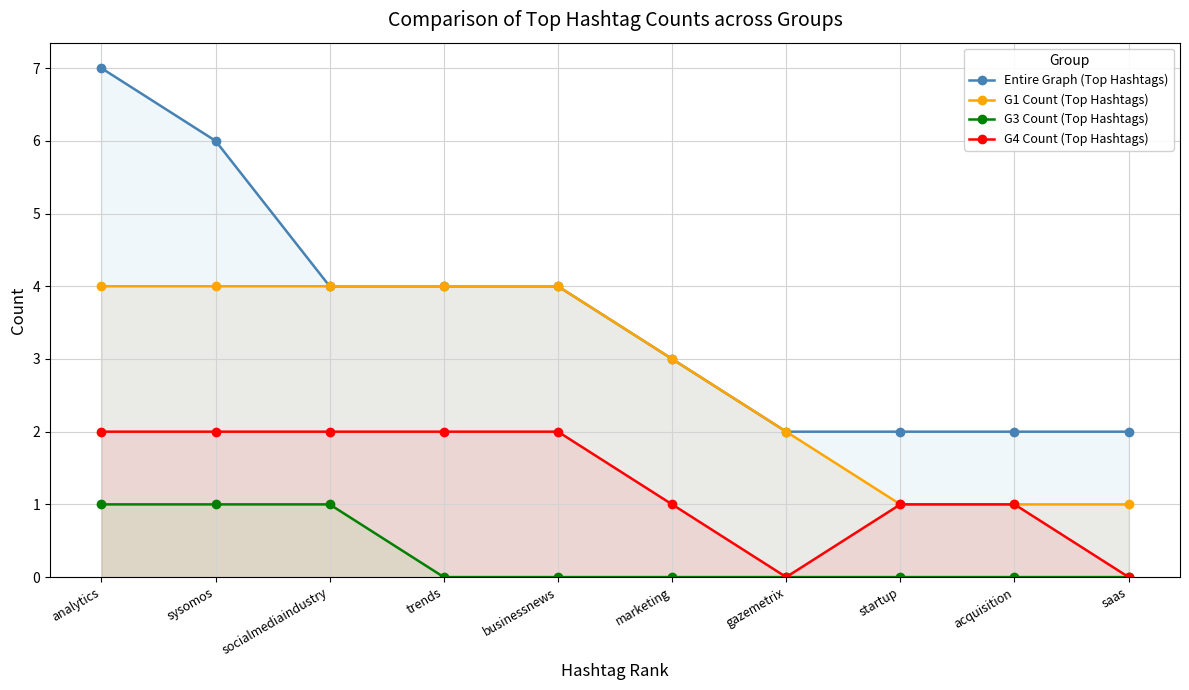

What is the difference between the maximum and minimum values in the G3 Count (Top Hashtags) series?

1